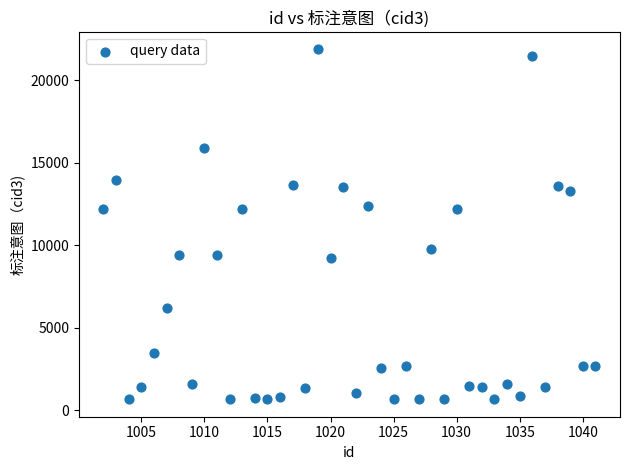

What is the range of Y values (max minus min)?

21232